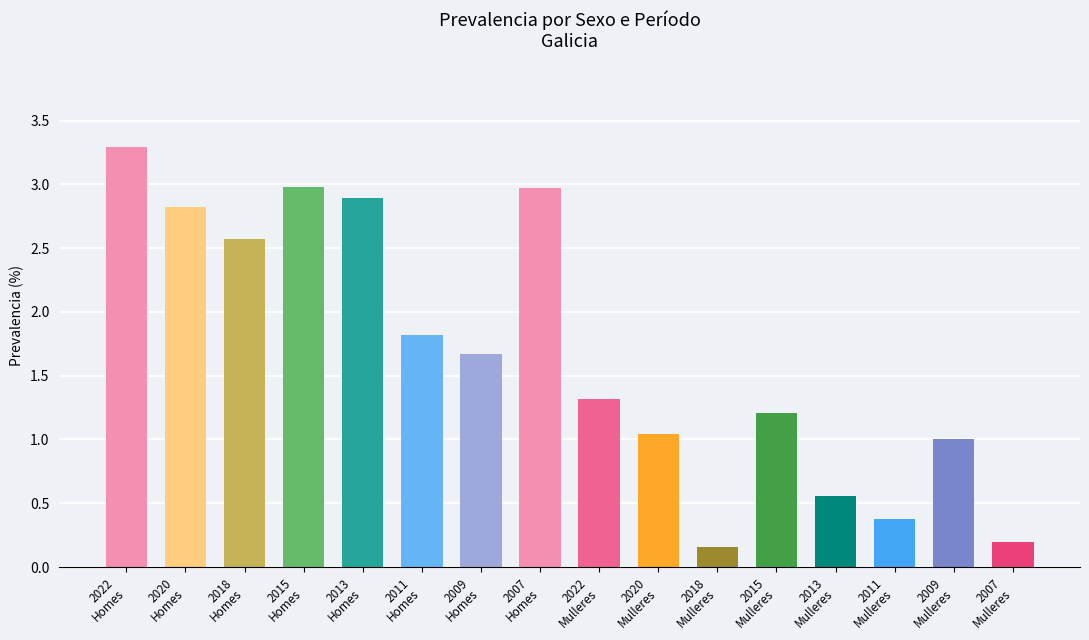

What is the average value?

1.7